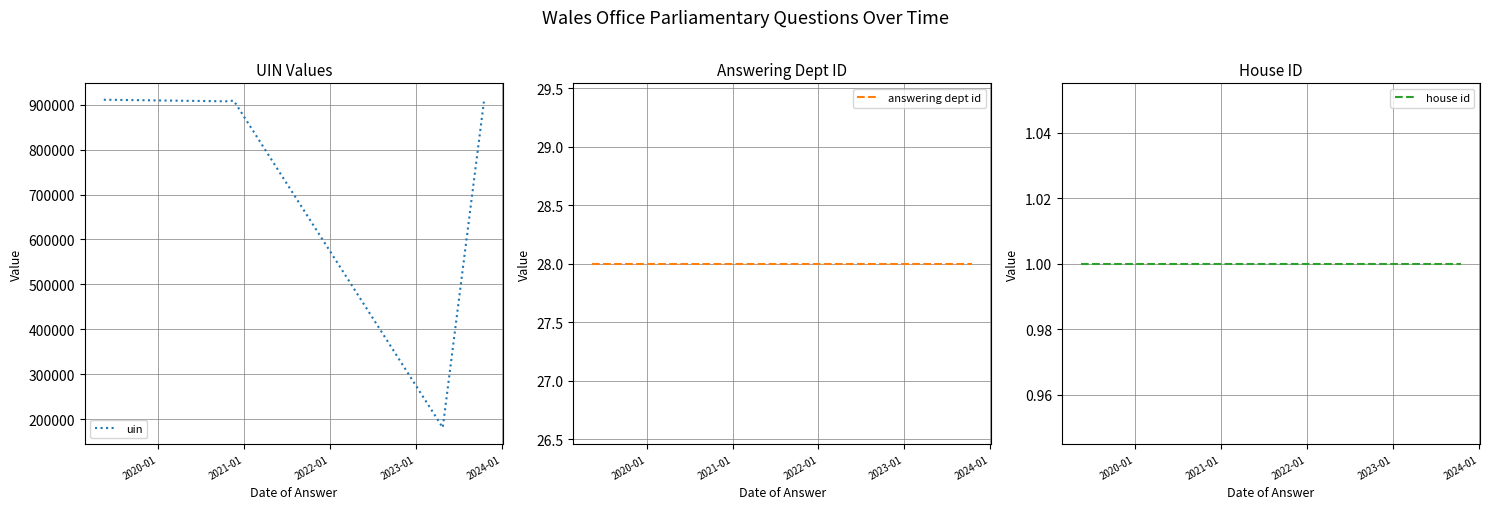

What is the maximum value for uin?

910826